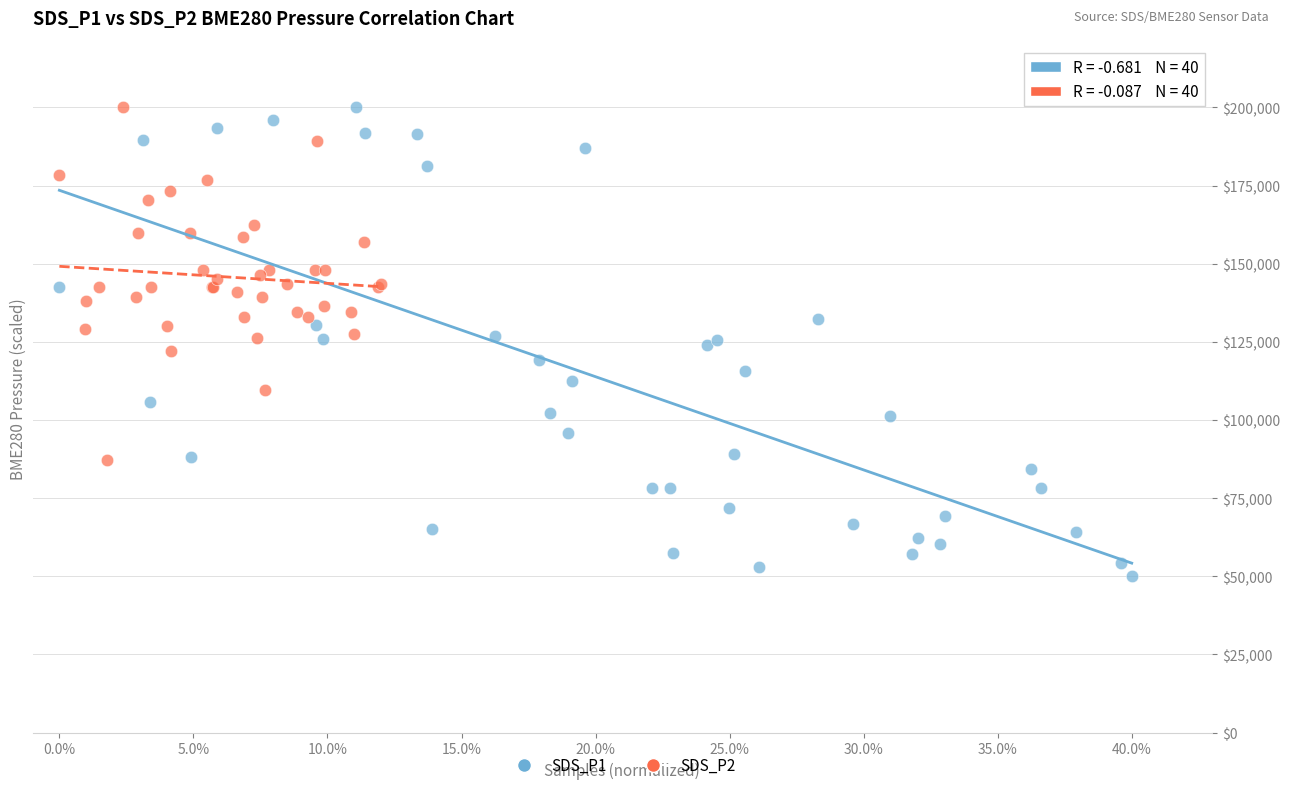

Which series reaches the minimum Y coordinate?

SDS_P1